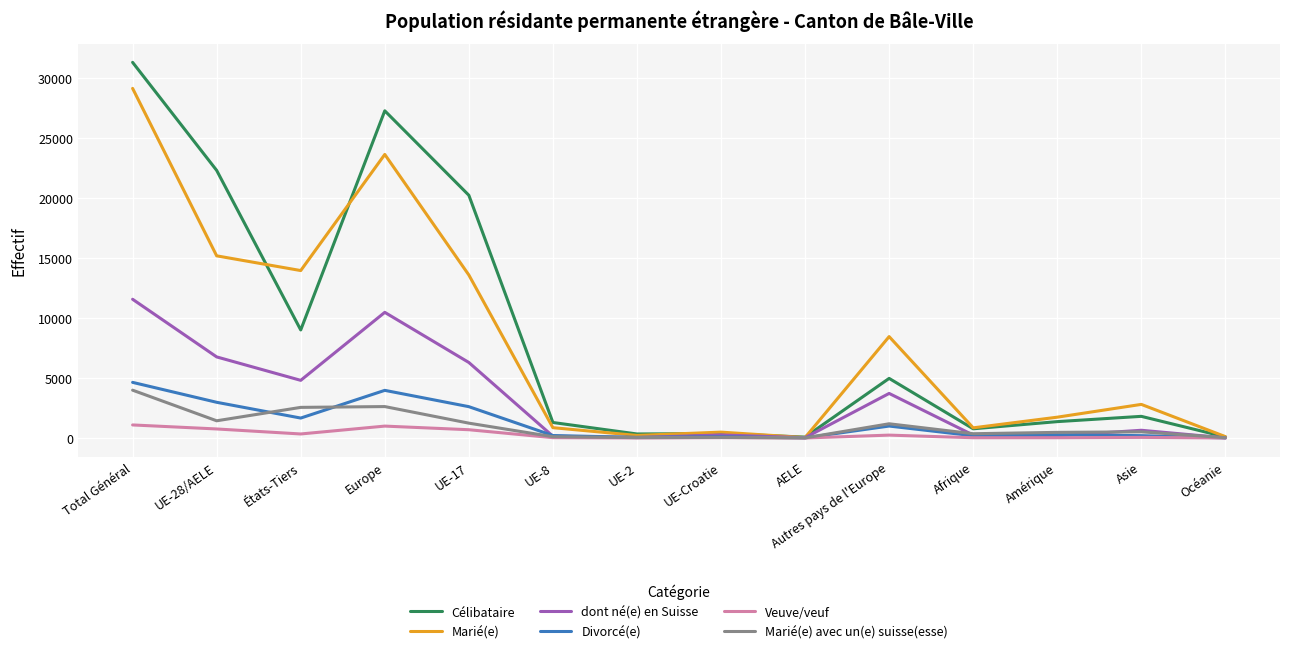

Is the value of Marié(e) at Total Général greater than the value of dont né(e) en Suisse at UE-Croatie?

Yes